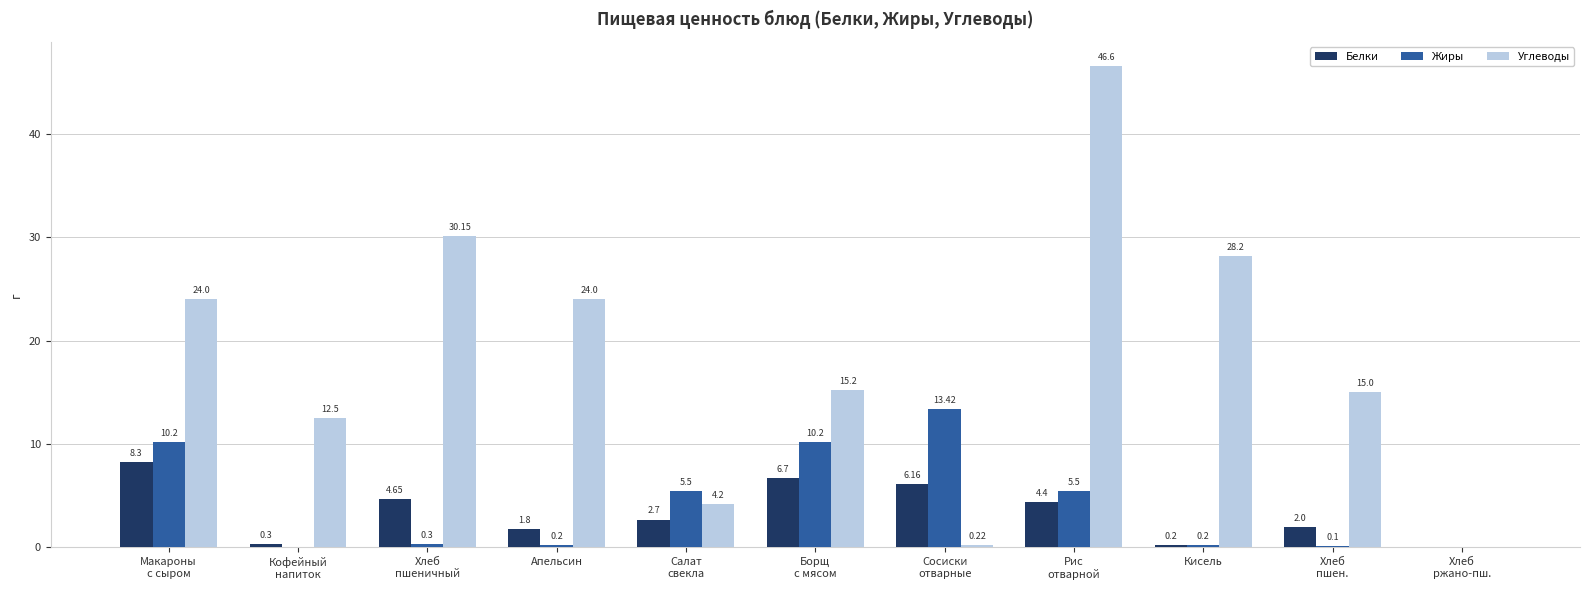

Read the Белки value at Хлеб
пшен..

2.0